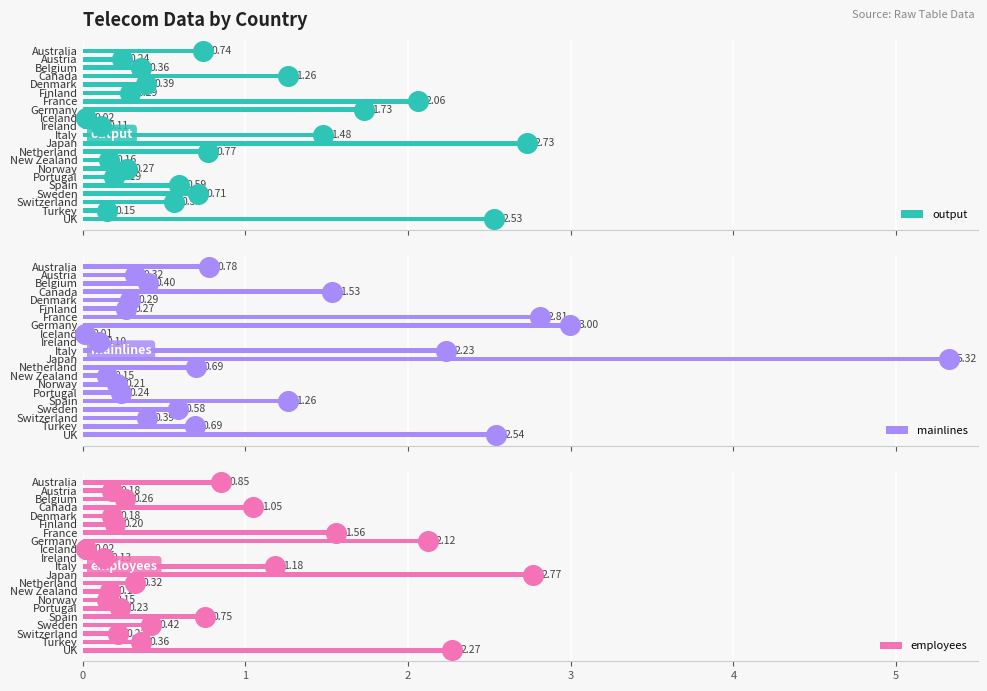

Which category has the highest value in the output series?

Japan